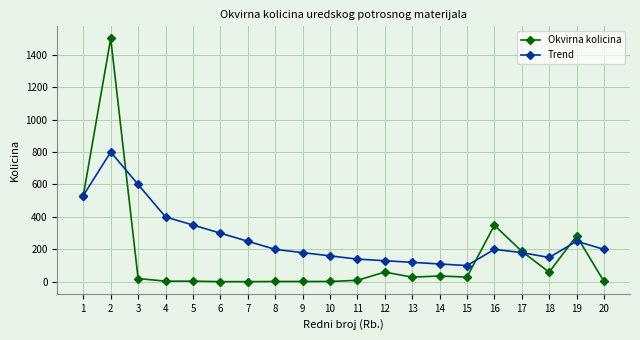

Where is the first local maximum for Okvirna kolicina?

2